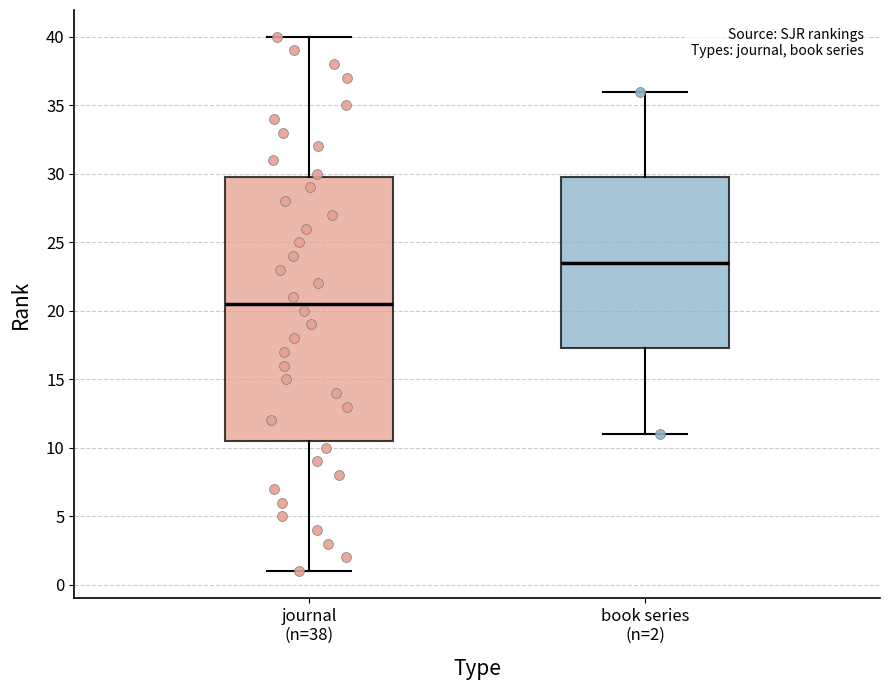

Which box is the tallest, from its lower edge to its upper edge?

journal (n=38)